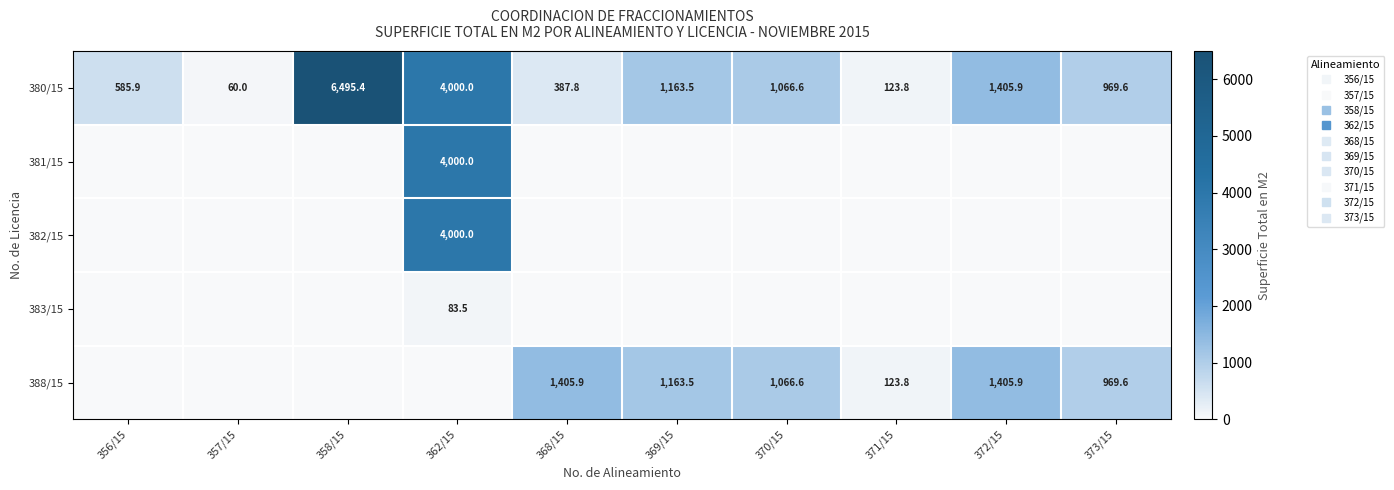

Rank the series at 356/15 from highest to lowest value.

380/15, 381/15, 382/15, 383/15, 388/15